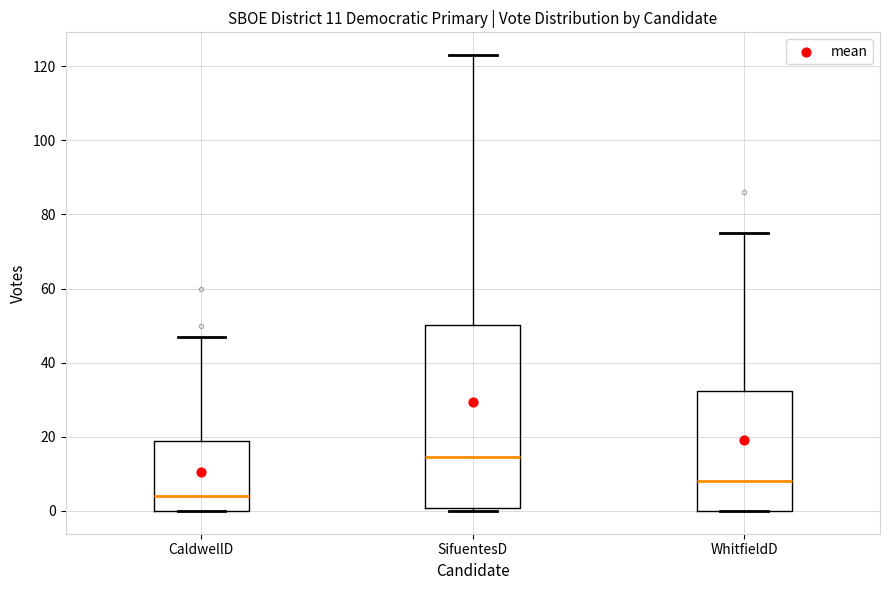

Which box has the lowest median line?

CaldwellD